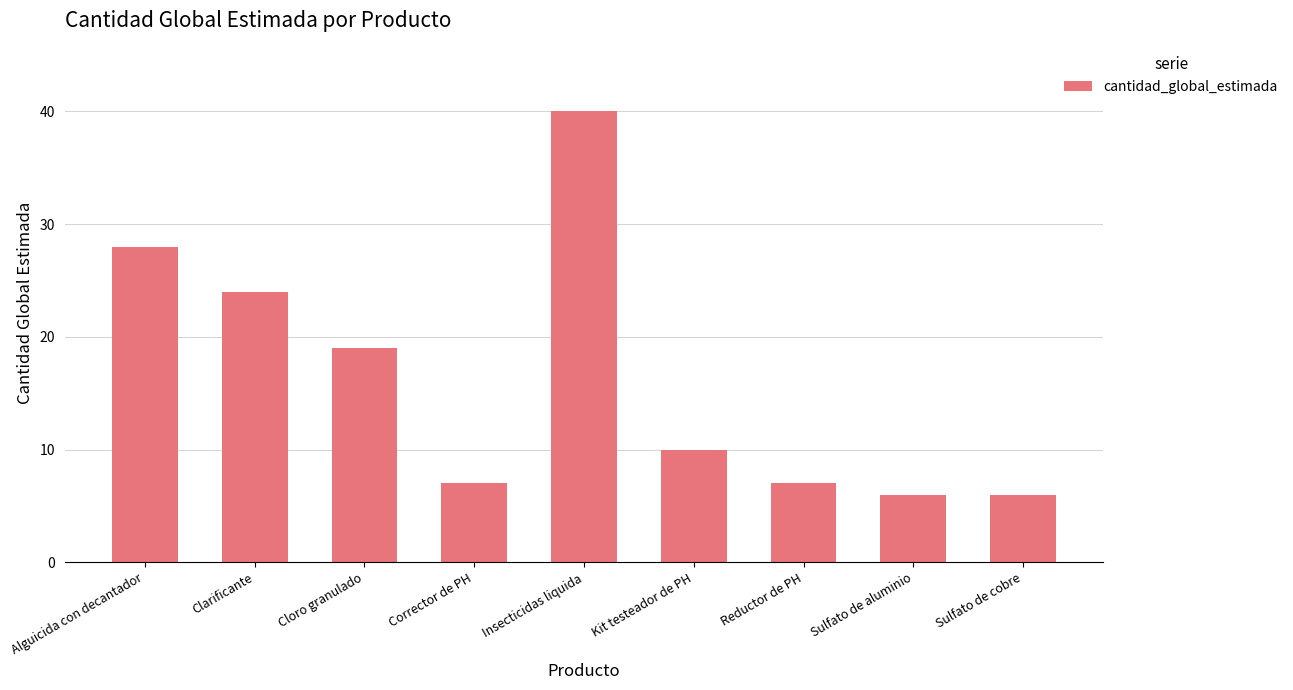

What is the difference between the maximum and second lowest values?

34